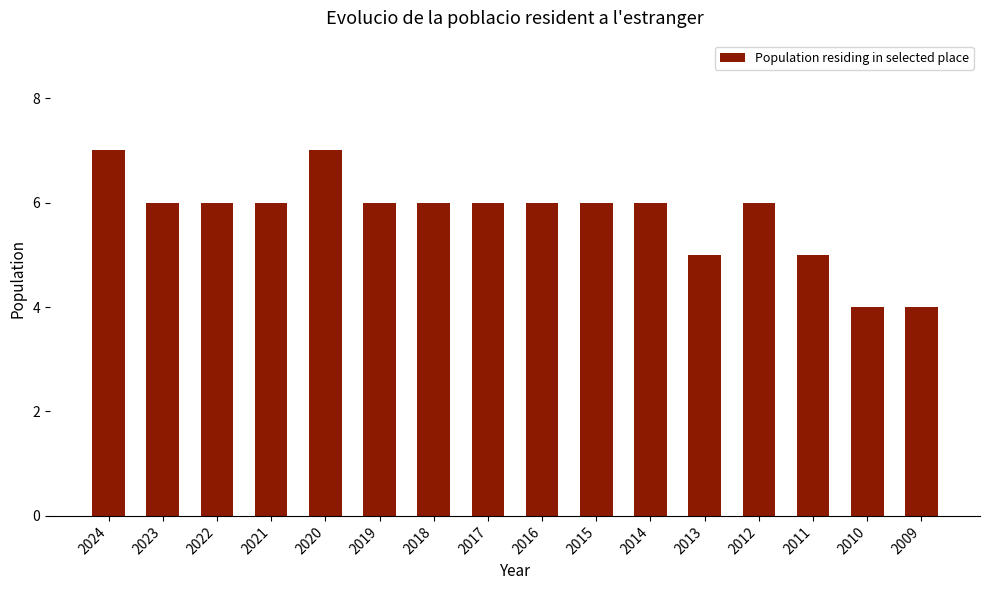

What is the minimum value shown in the chart?

4